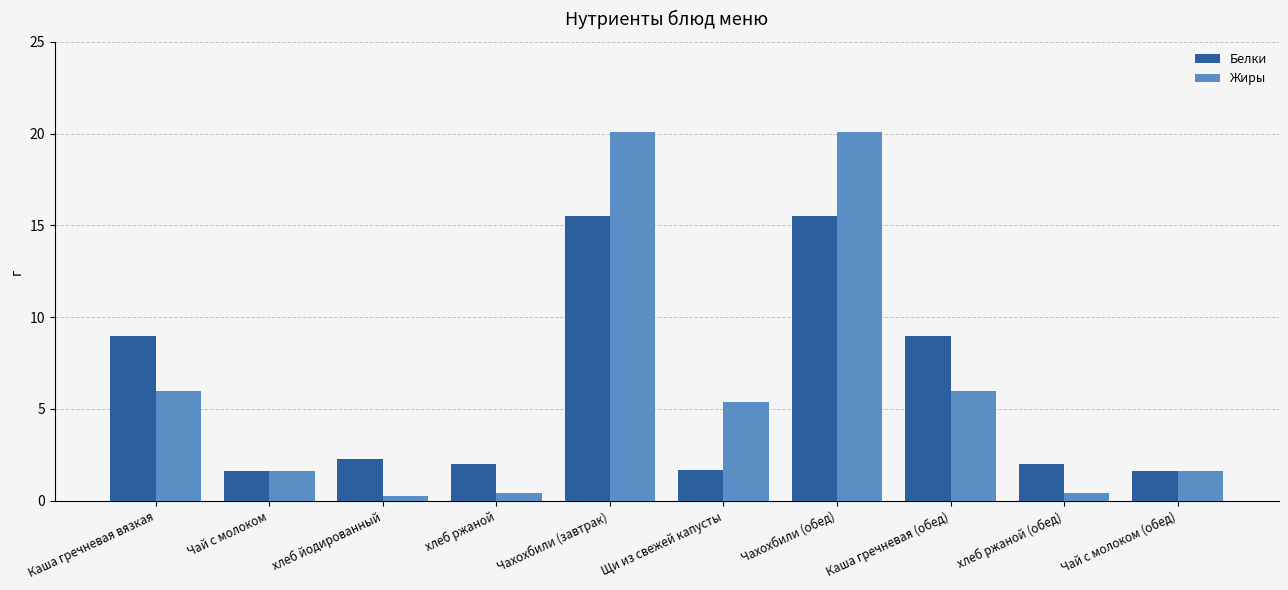

What is the greatest value displayed?

20.1